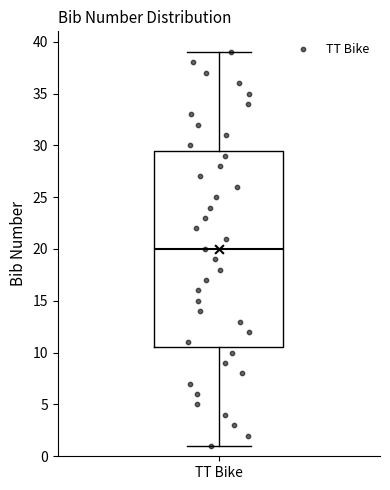

Read this box plot against the y-axis: the position of the median line, the range covered by the box, and the ends of both whiskers. The values are not printed on the chart, so give them approximately, as read against the axis.

median 20.0, box 10.5 to 29.5, whiskers 1.0 to 39.0